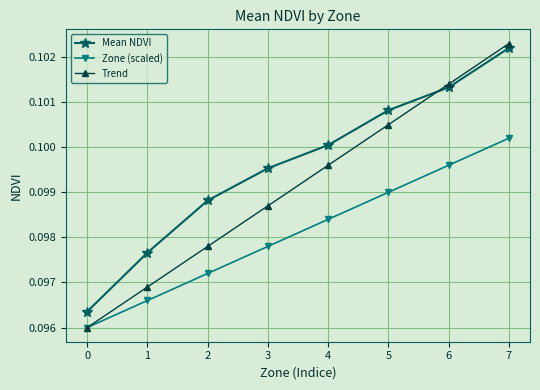

The Zone (scaled) series shows 0.1 at 7. True or false?

True